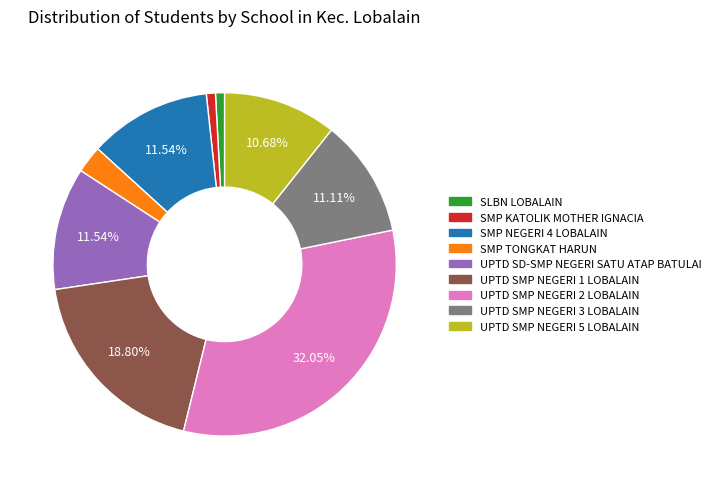

To the nearest percent, what percentage of the pie is UPTD SMP NEGERI 3 LOBALAIN?

11%